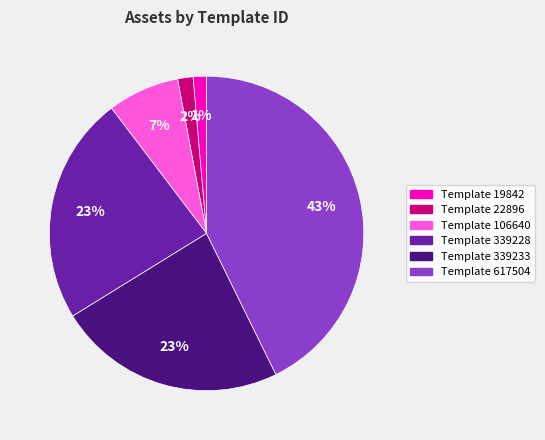

To the nearest percent, what is the average slice percentage?

17%